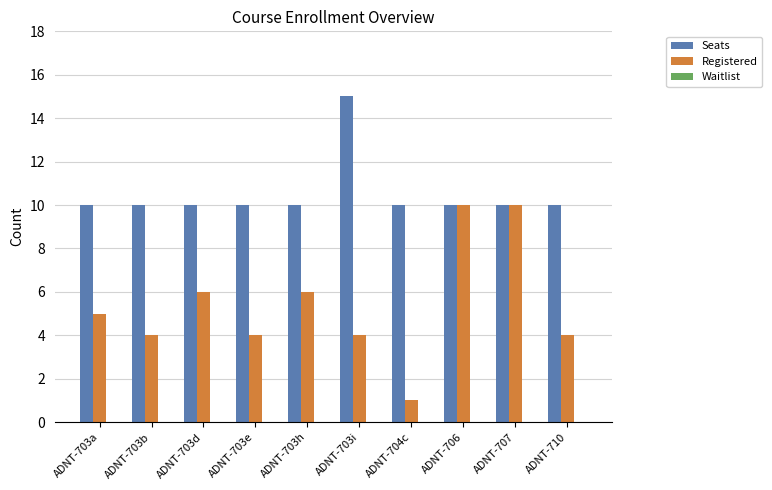

How many values in the Registered series are below 5?

5